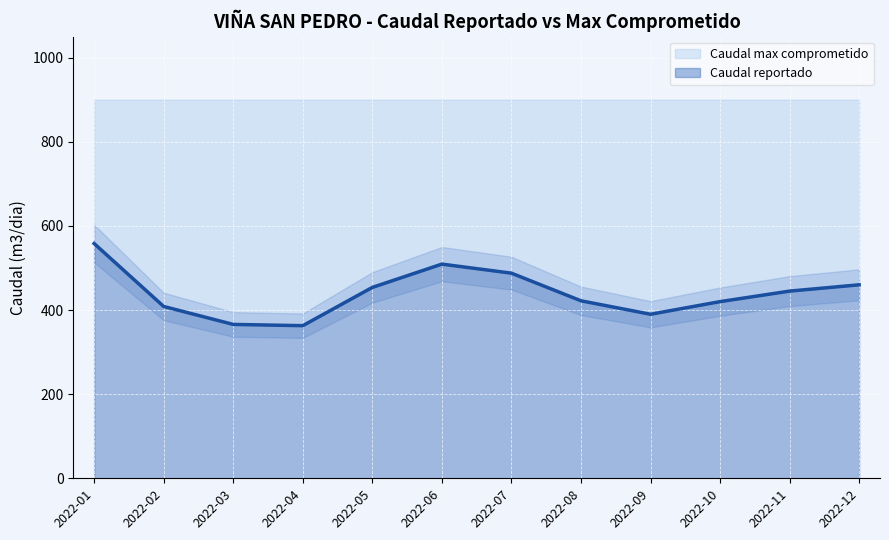

Reading left to right, what are all the values shown in this chart?

558.1	408.5	365.8	362.8	453.8	509.2	487.7	422.0	390.0	420.0	445.0	460.0